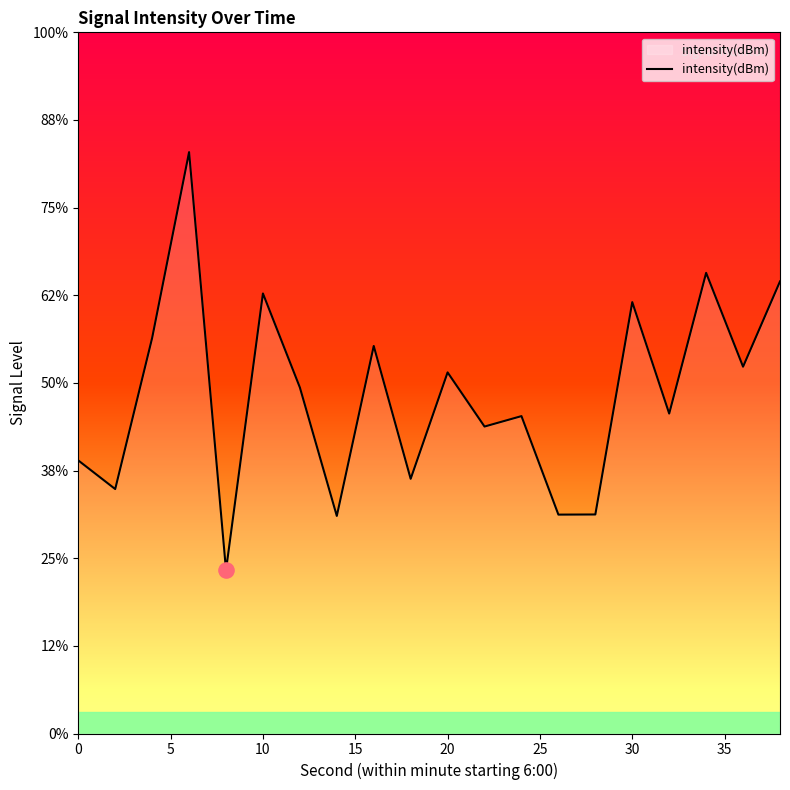

Which has a higher value, 25 or 15?

15